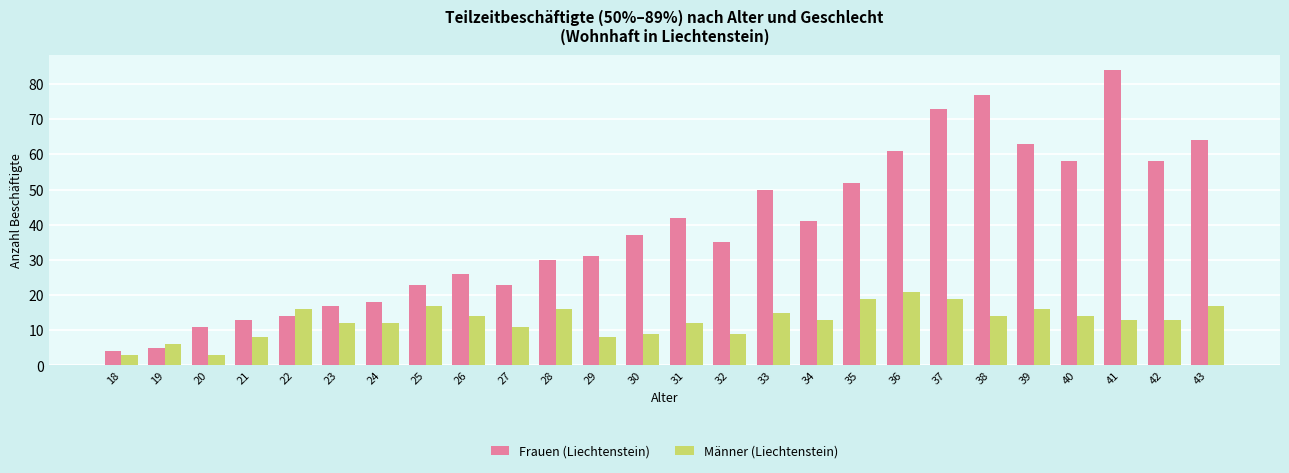

Reading left to right, extract all data points from this chart.

Frauen (Liechtenstein): 18=4	19=5	20=11	21=13	22=14	23=17	24=18	25=23	26=26	27=23	28=30	29=31	30=37	31=42	32=35	33=50	34=41	35=52	36=61	37=73	38=77	39=63	40=58	41=84	42=58	43=64
Männer (Liechtenstein): 18=3	19=6	20=3	21=8	22=16	23=12	24=12	25=17	26=14	27=11	28=16	29=8	30=9	31=12	32=9	33=15	34=13	35=19	36=21	37=19	38=14	39=16	40=14	41=13	42=13	43=17